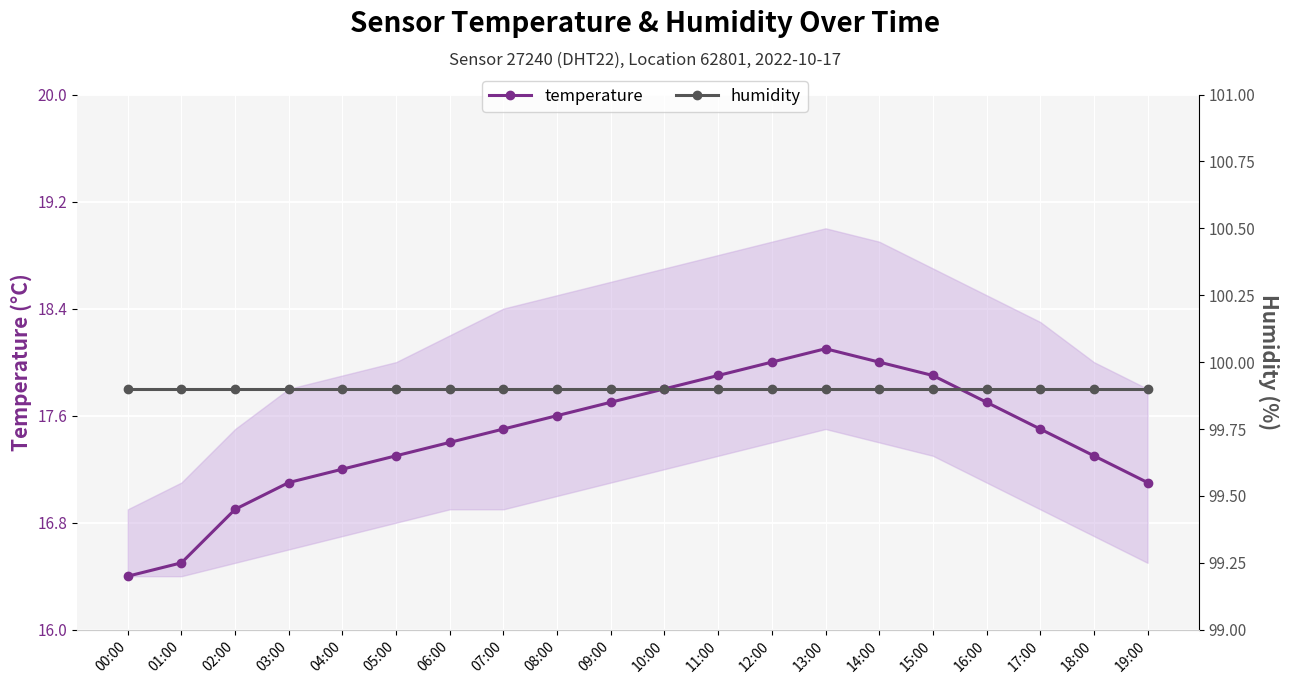

What is the label of the 13th point from the left?

12:00